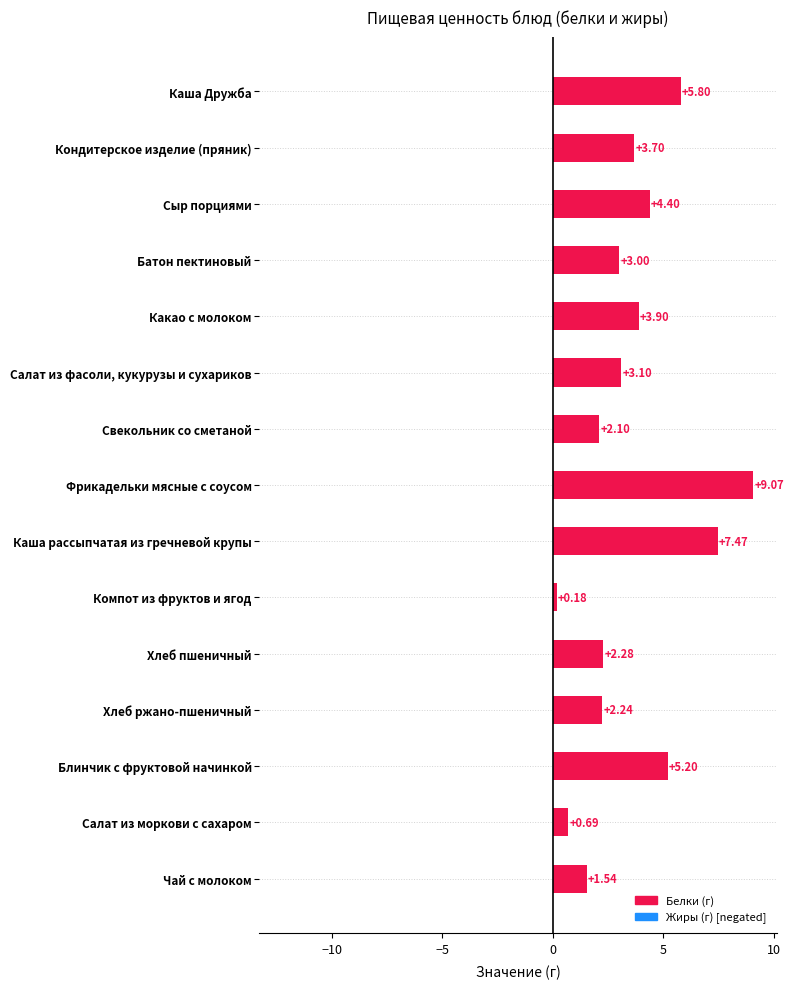

Reading left to right, what are all the values shown in this chart?

Белки: Каша Дружба=5.8	Кондитерское изделие (пряник)=3.7	Сыр порциями=4.4	Батон пектиновый=3.0	Какао с молоком=3.9	Салат из фасоли, кукурузы и сухариков=3.1	Свекольник со сметаной=2.1	Фрикадельки мясные с соусом=9.1	Каша рассыпчатая из гречневой крупы=7.5	Компот из фруктов и ягод=0.2	Хлеб пшеничный=2.3	Хлеб ржано-пшеничный=2.2	Блинчик с фруктовой начинкой=5.2	Салат из моркови с сахаром=0.7	Чай с молоком=1.5
Жиры: Каша Дружба=3.0	Кондитерское изделие (пряник)=5.1	Сыр порциями=5.2	Батон пектиновый=1.2	Какао с молоком=3.1	Салат из фасоли, кукурузы и сухариков=3.1	Свекольник со сметаной=5.5	Фрикадельки мясные с соусом=12.2	Каша рассыпчатая из гречневой крупы=4.7	Компот из фруктов и ягод=0.1	Хлеб пшеничный=0.2	Хлеб ржано-пшеничный=0.4	Блинчик с фруктовой начинкой=5.5	Салат из моркови с сахаром=2.7	Чай с молоком=1.1